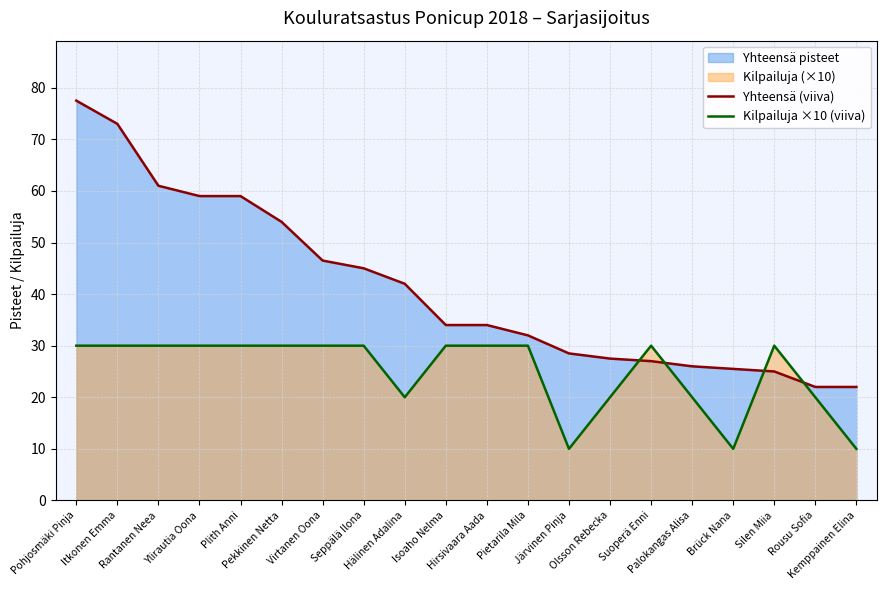

Reading left to right, transcribe all the data shown in this chart.

Yhteensä (viiva): 77.5	73.0	61.0	59.0	59.0	54.0	46.5	45.0	42.0	34.0	34.0	32.0	28.5	27.5	27.0	26.0	25.5	25.0	22.0	22.0
Kilpailuja ×10 (viiva): 30.0	30.0	30.0	30.0	30.0	30.0	30.0	30.0	20.0	30.0	30.0	30.0	10.0	20.0	30.0	20.0	10.0	30.0	20.0	10.0